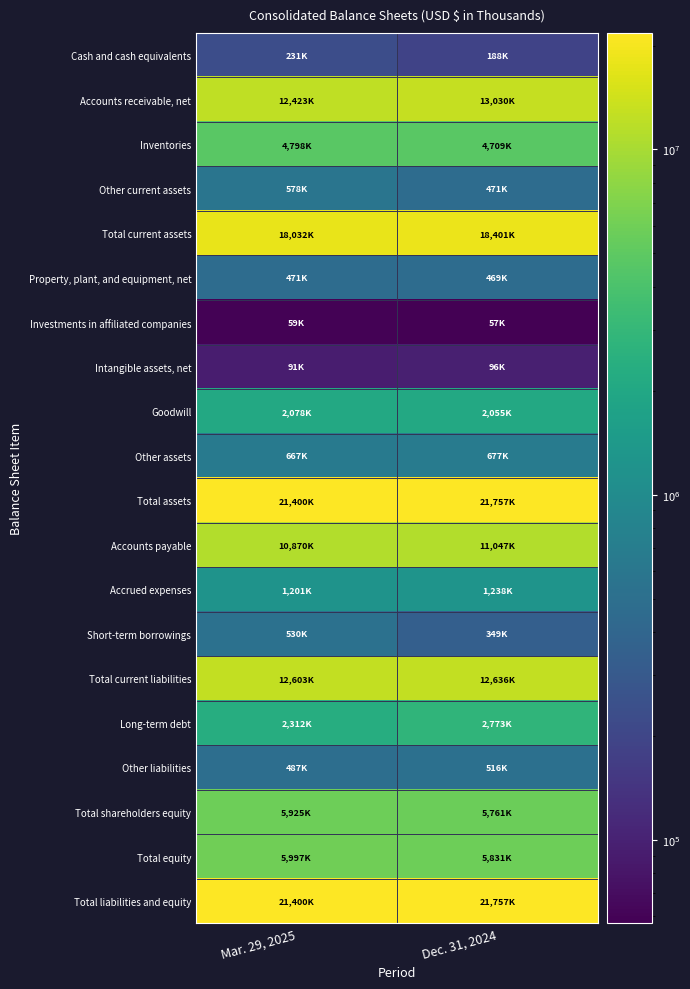

Reading left to right, what are all the values shown in this chart?

Cash and cash equivalents: Mar. 29, 2025=231882	Dec. 31, 2024=188807
Accounts receivable, net: Mar. 29, 2025=12423635	Dec. 31, 2024=13030991
Inventories: Mar. 29, 2025=4798563	Dec. 31, 2024=4709706
Other current assets: Mar. 29, 2025=578311	Dec. 31, 2024=471909
Total current assets: Mar. 29, 2025=18032391	Dec. 31, 2024=18401413
Property, plant, and equipment, net: Mar. 29, 2025=471471	Dec. 31, 2024=469260
Investments in affiliated companies: Mar. 29, 2025=59112	Dec. 31, 2024=57299
Intangible assets, net: Mar. 29, 2025=91377	Dec. 31, 2024=96706
Goodwill: Mar. 29, 2025=2078730	Dec. 31, 2024=2055295
Other assets: Mar. 29, 2025=667761	Dec. 31, 2024=677734
Total assets: Mar. 29, 2025=21400842	Dec. 31, 2024=21757707
Accounts payable: Mar. 29, 2025=10870733	Dec. 31, 2024=11047470
Accrued expenses: Mar. 29, 2025=1201336	Dec. 31, 2024=1238714
Short-term borrowings: Mar. 29, 2025=530967	Dec. 31, 2024=349978
Total current liabilities: Mar. 29, 2025=12603036	Dec. 31, 2024=12636162
Long-term debt: Mar. 29, 2025=2312521	Dec. 31, 2024=2773783
Other liabilities: Mar. 29, 2025=487868	Dec. 31, 2024=516234
Total shareholders equity: Mar. 29, 2025=5925005	Dec. 31, 2024=5761151
Total equity: Mar. 29, 2025=5997417	Dec. 31, 2024=5831528
Total liabilities and equity: Mar. 29, 2025=21400842	Dec. 31, 2024=21757707